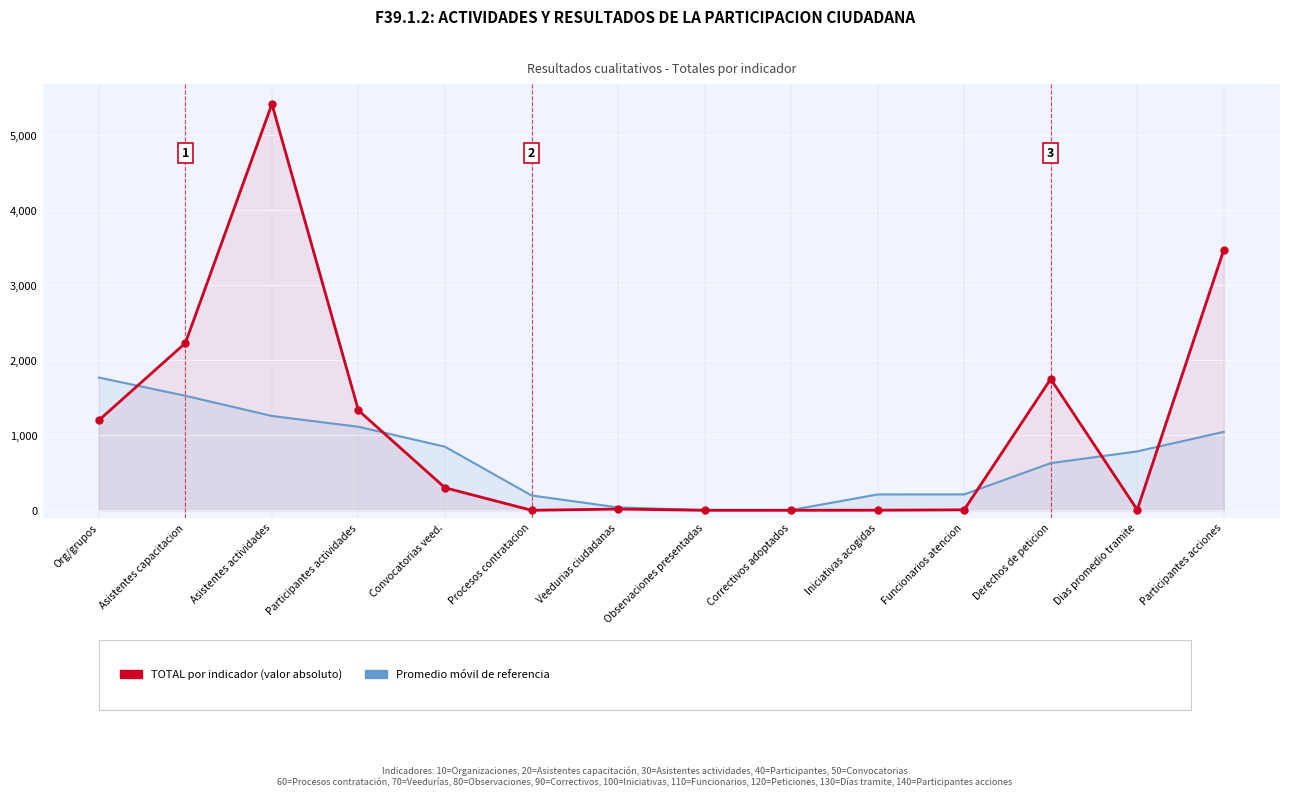

How many intersections are there between Promedio móvil (referencia) and TOTAL por indicador?

5